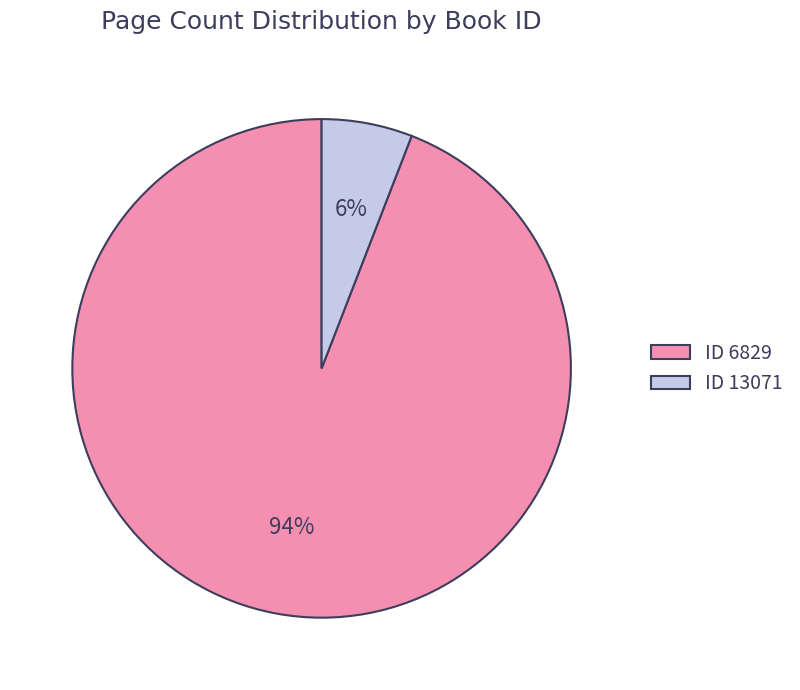

The ID 6829 slice represents 99% of the pie. True or false?

False